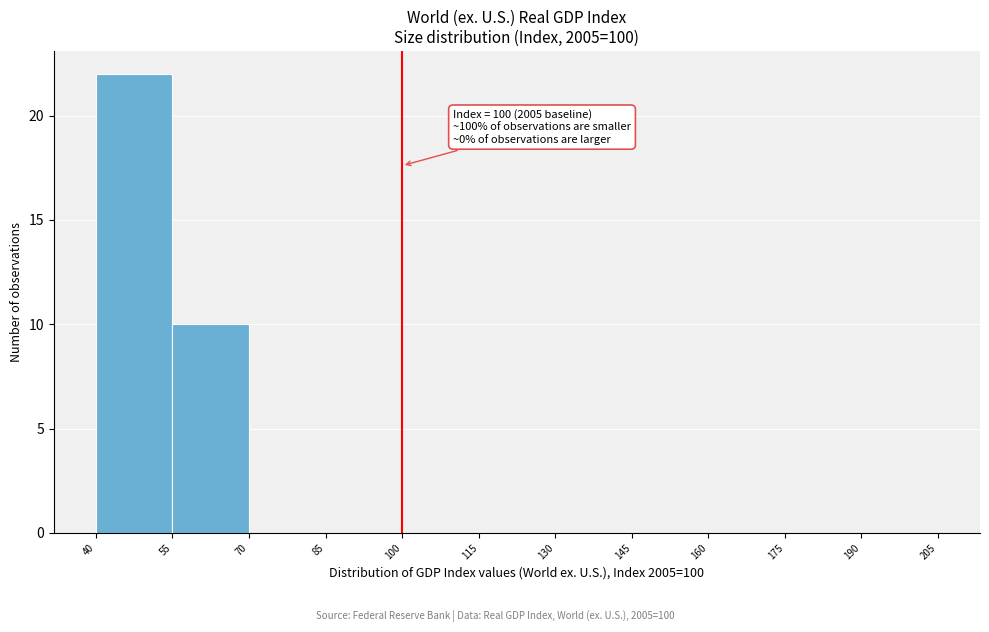

Over which range of the x-axis is the bar tallest?

40 to 55